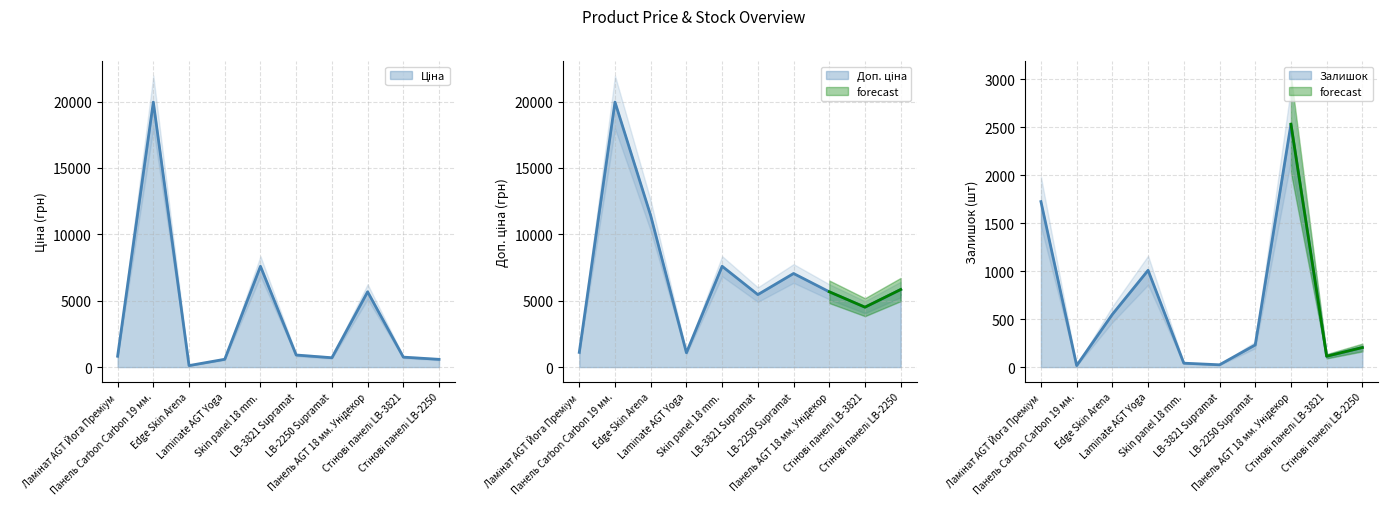

Reading right to left, list all the values displayed in this chart.

Ціна: Стінові панелі LB-2250=584.4	Стінові панелі LB-3821=752.2	Панель AGT 18 мм. Унідекор=5673.8	LB-2250 Supramat=705.1	LB-3821 Supramat=910.4	Skin panel 18 mm.=7596.5	Laminate AGT Yoga=589.9	Edge Skin Arena=114.1	Панель Carbon Carbon 19 мм.=19964.2	Ламінат AGT Йога Преміум=818.5
Доп. ціна: Стінові панелі LB-2250=5843.9	Стінові панелі LB-3821=4513.3	Панель AGT 18 мм. Унідекор=5673.8	LB-2250 Supramat=7051.3	LB-3821 Supramat=5462.3	Skin panel 18 mm.=7596.5	Laminate AGT Yoga=1081.7	Edge Skin Arena=11410.0	Панель Carbon Carbon 19 мм.=19964.2	Ламінат AGT Йога Преміум=1109.2
Залишок: Стінові панелі LB-2250=204.0	Стінові панелі LB-3821=113.0	Панель AGT 18 мм. Унідекор=2532.0	LB-2250 Supramat=231.0	LB-3821 Supramat=24.0	Skin panel 18 mm.=41.0	Laminate AGT Yoga=1009.0	Edge Skin Arena=550.0	Панель Carbon Carbon 19 мм.=16.0	Ламінат AGT Йога Преміум=1725.0